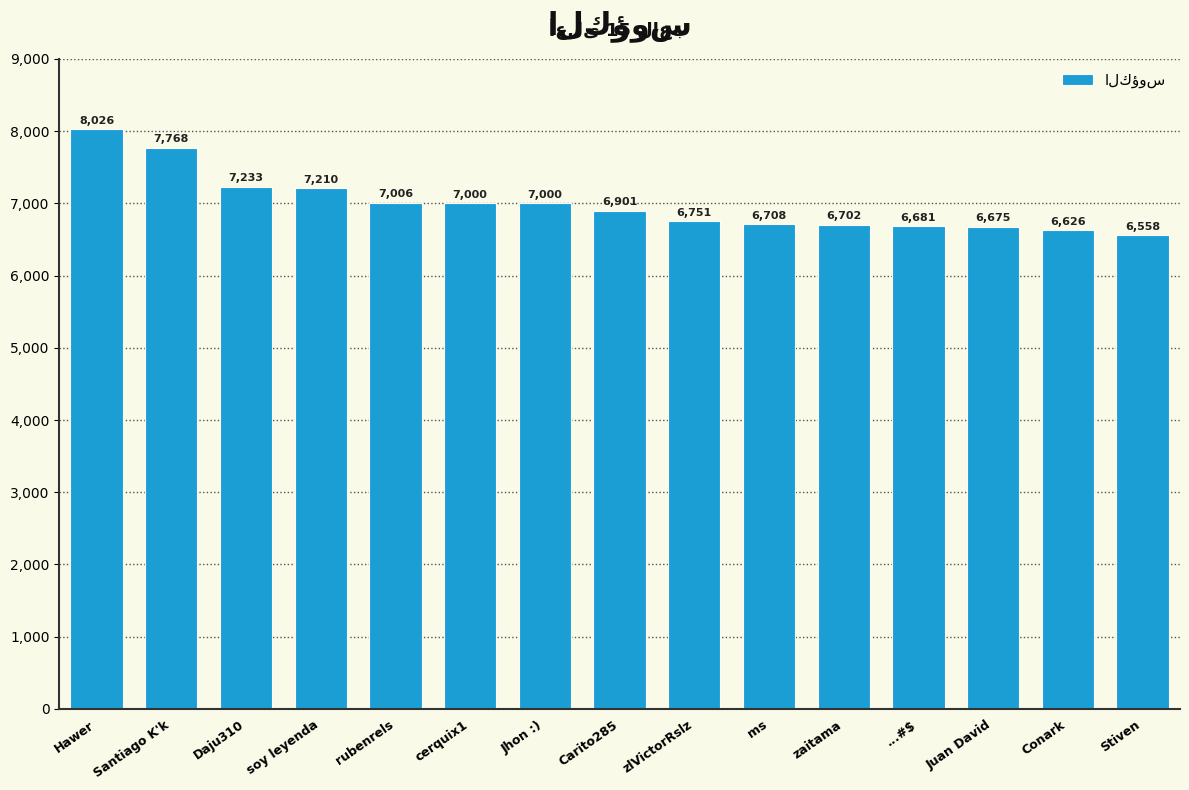

Which label corresponds to the largest value in the chart?

Hawer